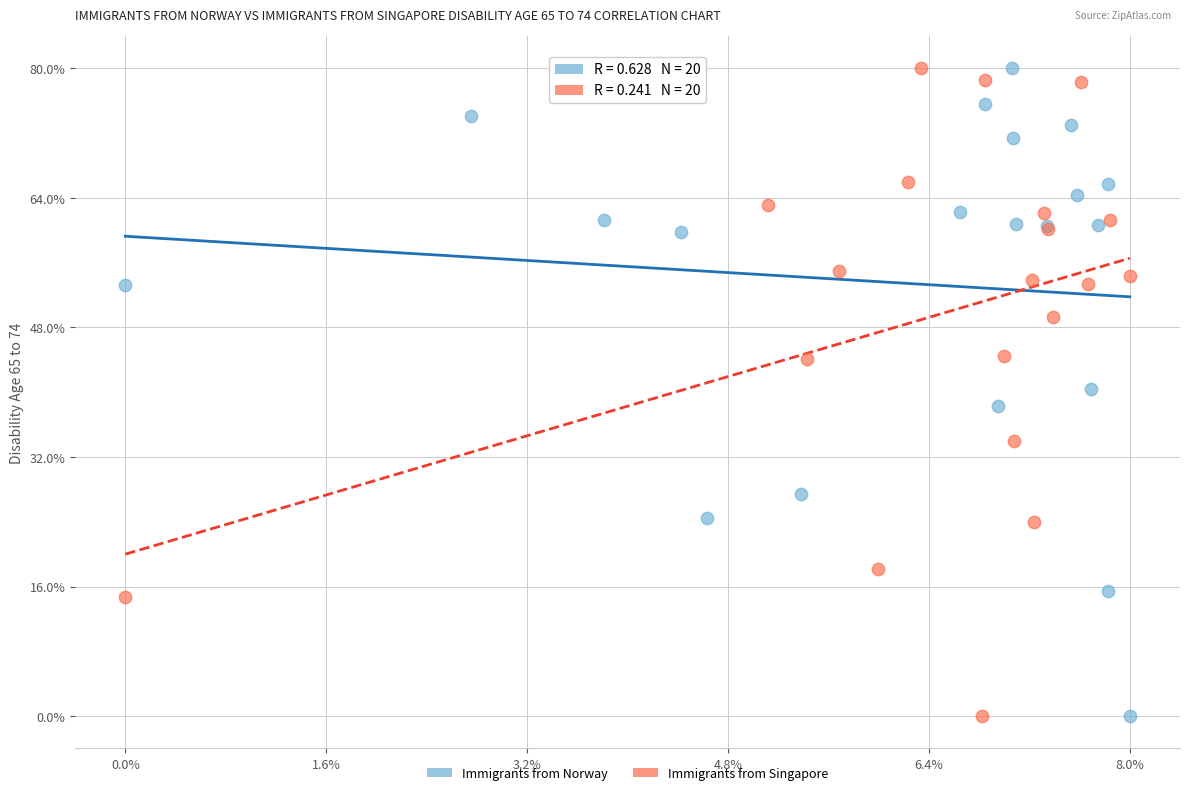

What are all the series names shown in the legend?

Immigrants from Norway, Immigrants from Singapore